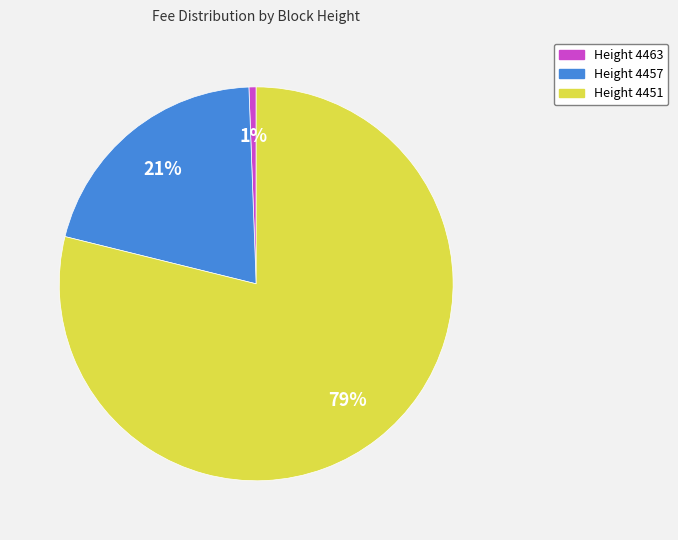

Rank the categories by value from lowest to highest.

Height 4463, Height 4457, Height 4451